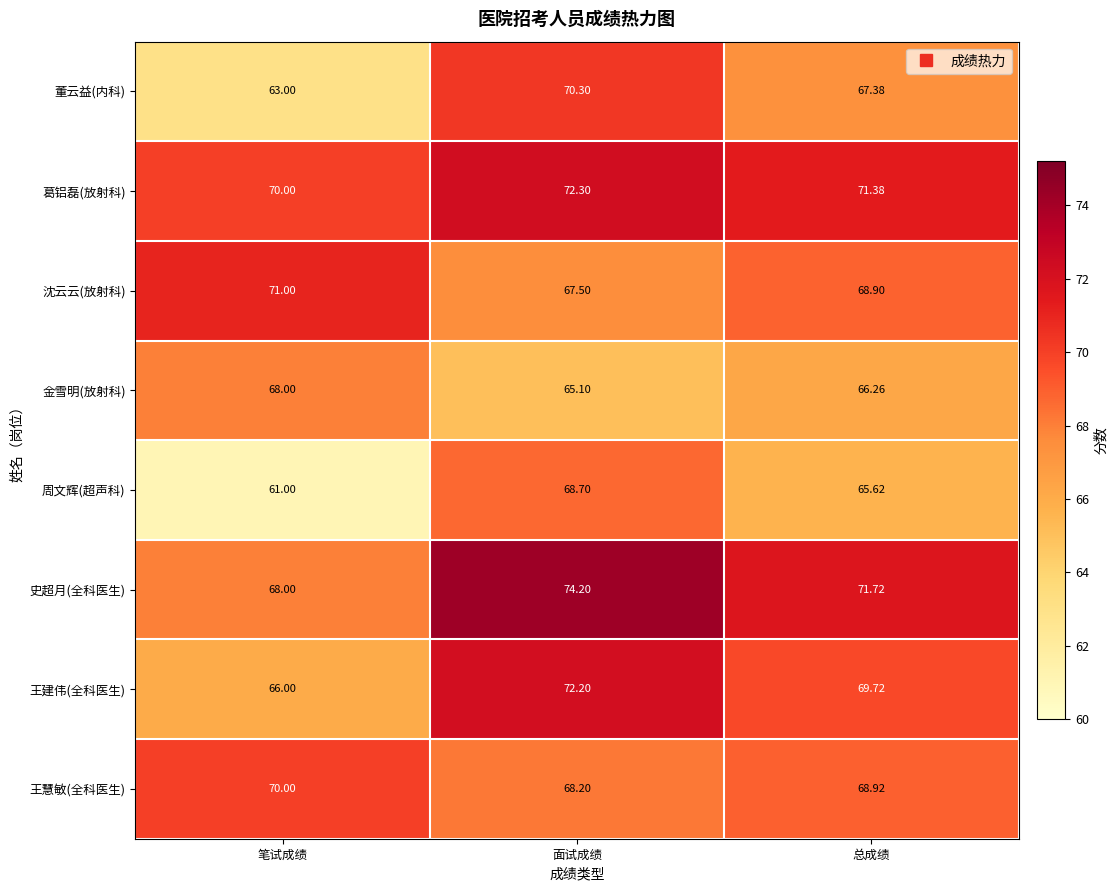

Which series changed the most between 面试成绩 and 总成绩?

周文辉(超声科)